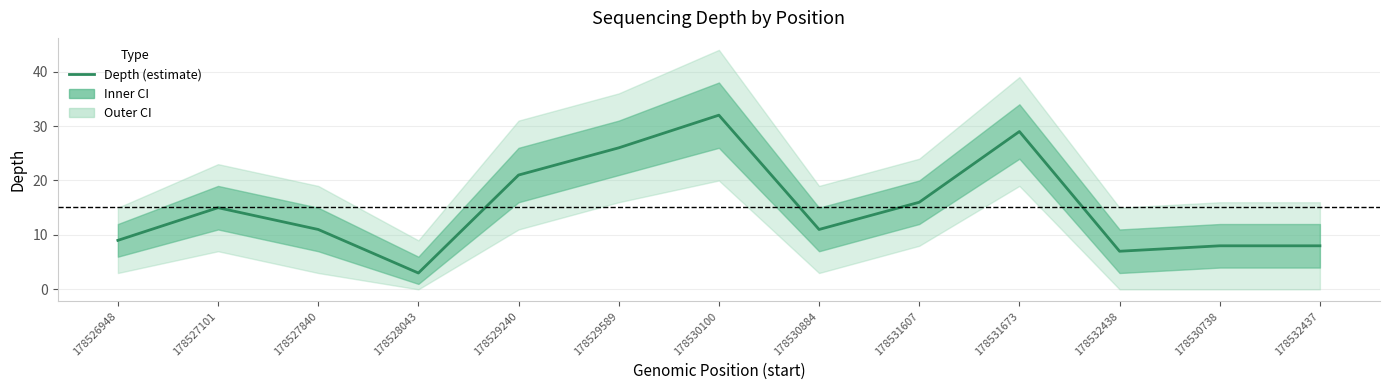

The chart shows a value of 6 at 178530884. True or false?

False